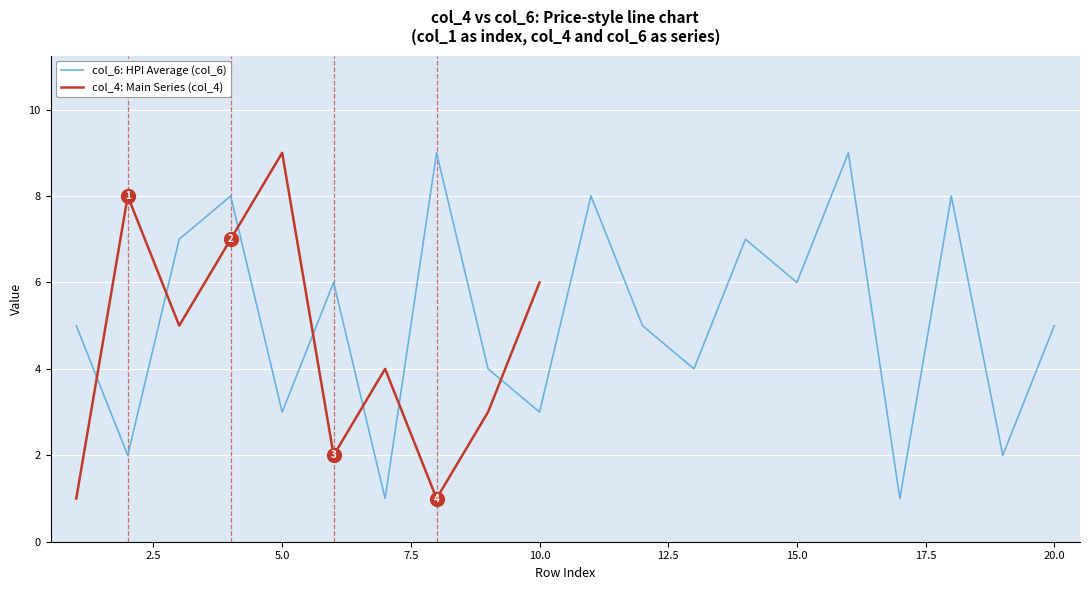

At which label does col_4: Main Series (col_4) reach its peak?

5.0